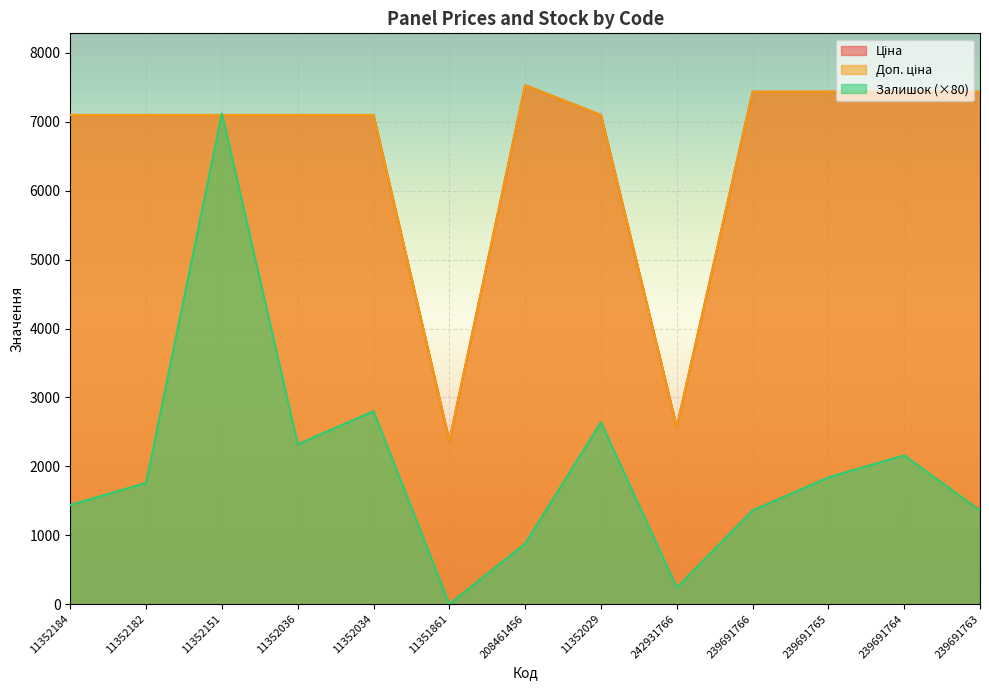

At which label does Залишок first exceed 1760?

11352151